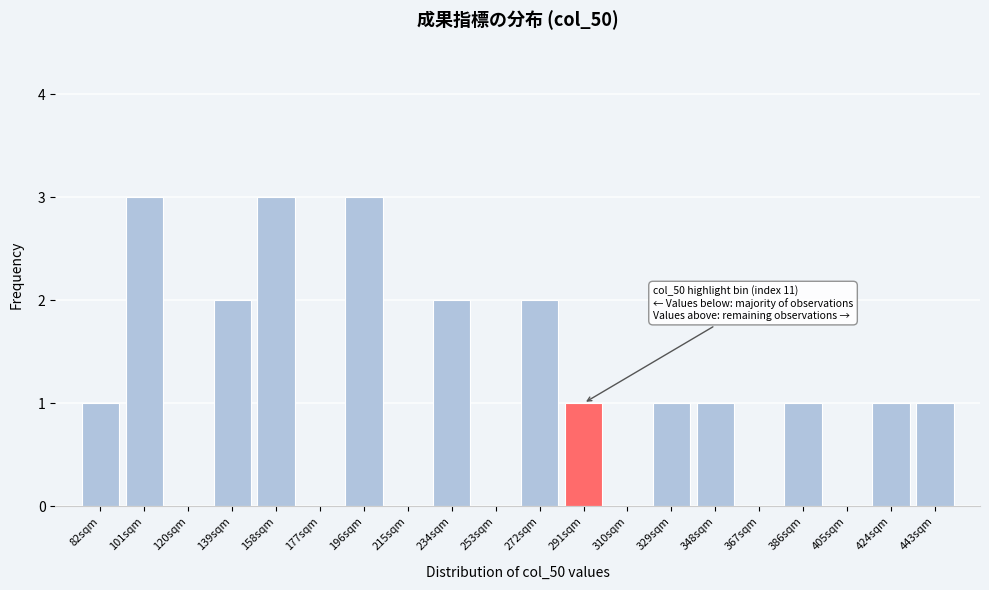

Reading left to right, what are all the values shown in this chart?

82sqm=1	101sqm=3	120sqm=0	139sqm=2	158sqm=3	177sqm=0	196sqm=3	215sqm=0	234sqm=2	253sqm=0	272sqm=2	291sqm=1	310sqm=0	329sqm=1	348sqm=1	367sqm=0	386sqm=1	405sqm=0	424sqm=1	443sqm=1